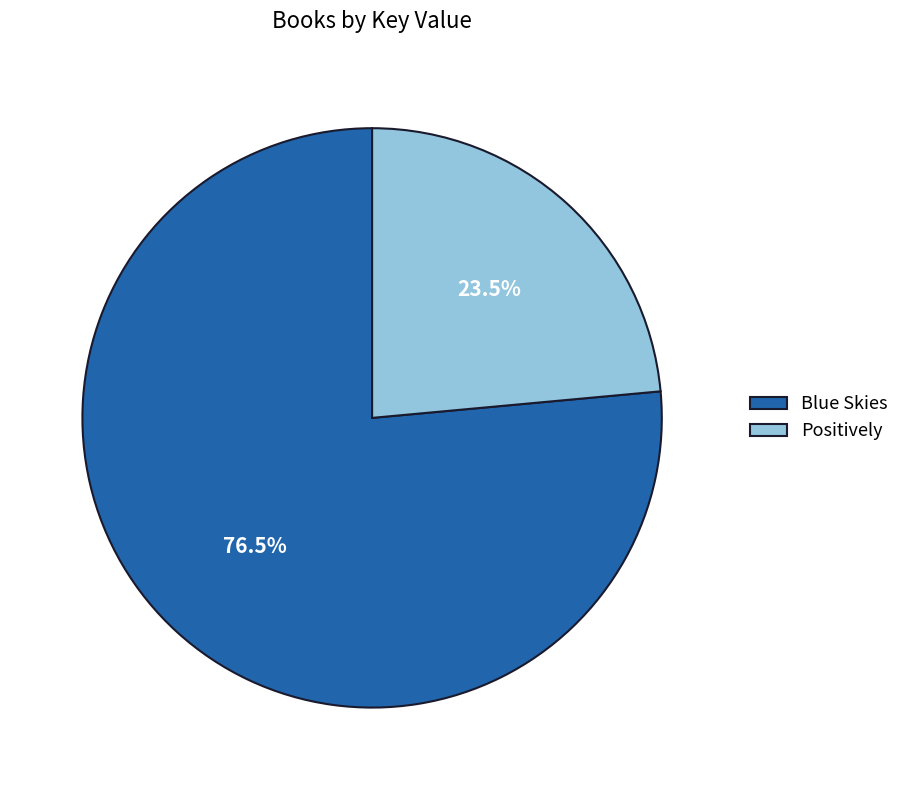

Count the number of slices in the pie.

2